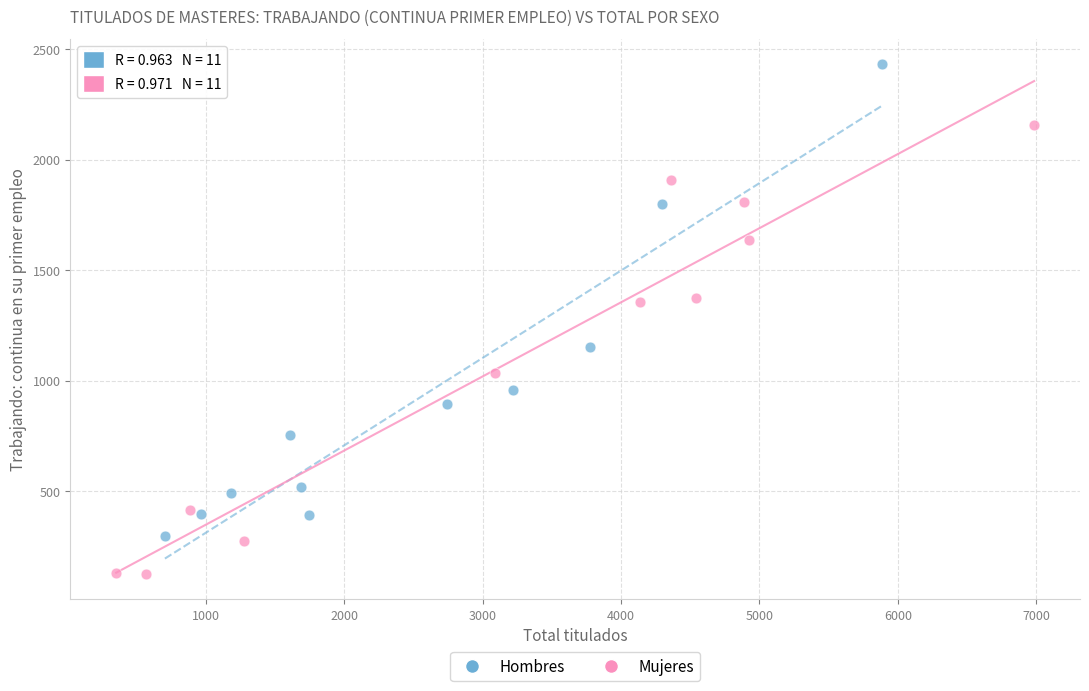

Which series has the largest Y range (max minus min)?

Hombres